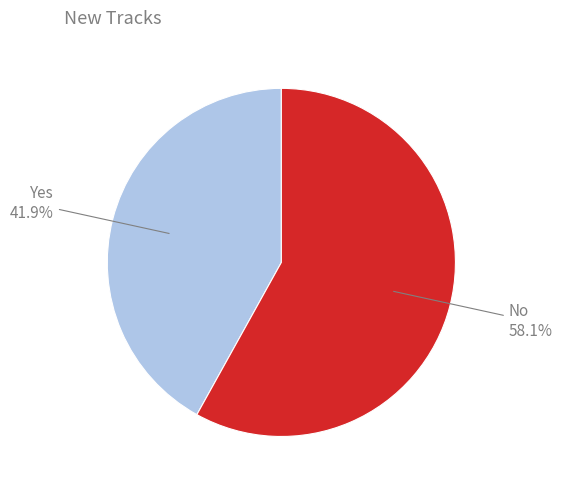

How much of the chart is everything except Yes?

58.1%